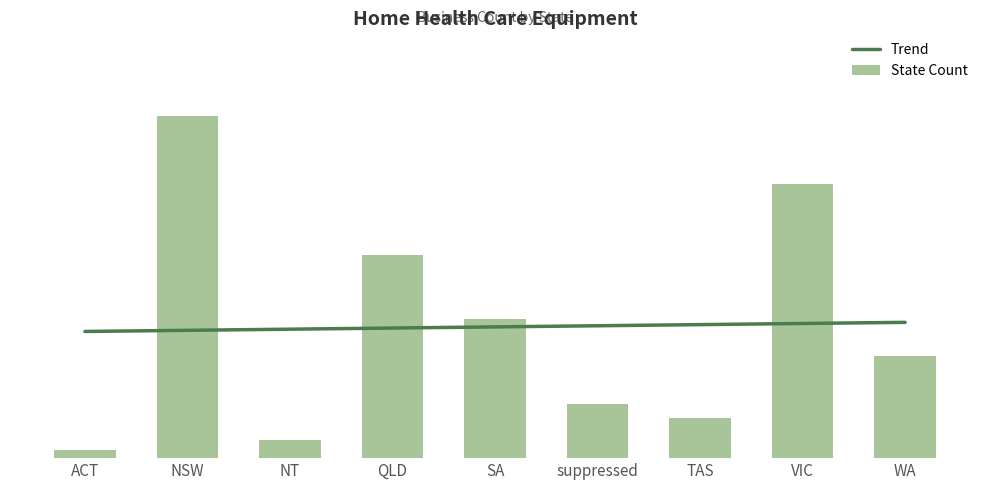

Rank the series at suppressed from lowest to highest value.

State Count, Trend